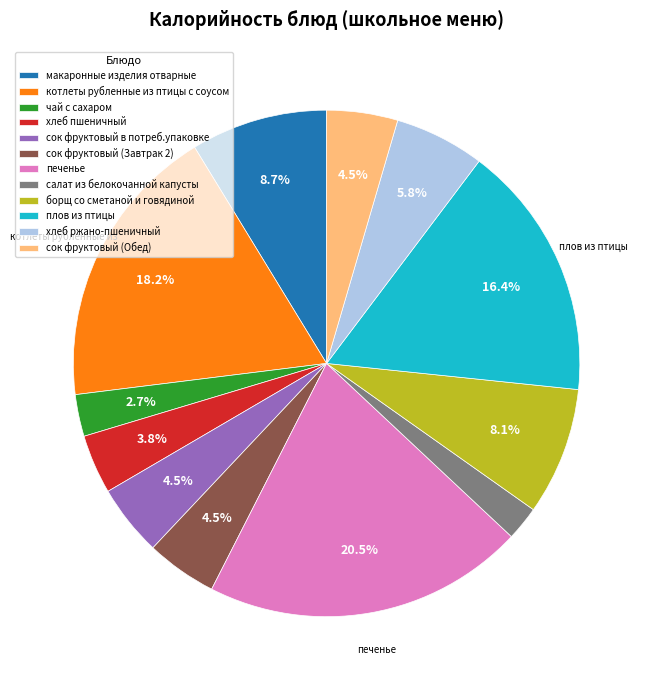

Approximately how many times larger is the value at чай с сахаром compared to сок фруктовый в потреб.упаковке?

0.6